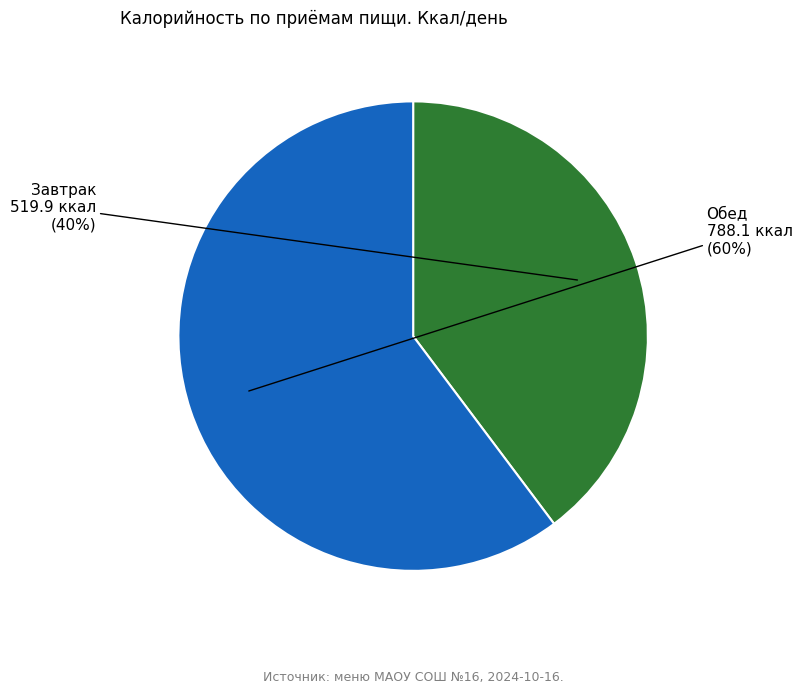

To the nearest percent, what is the average slice percentage?

50%